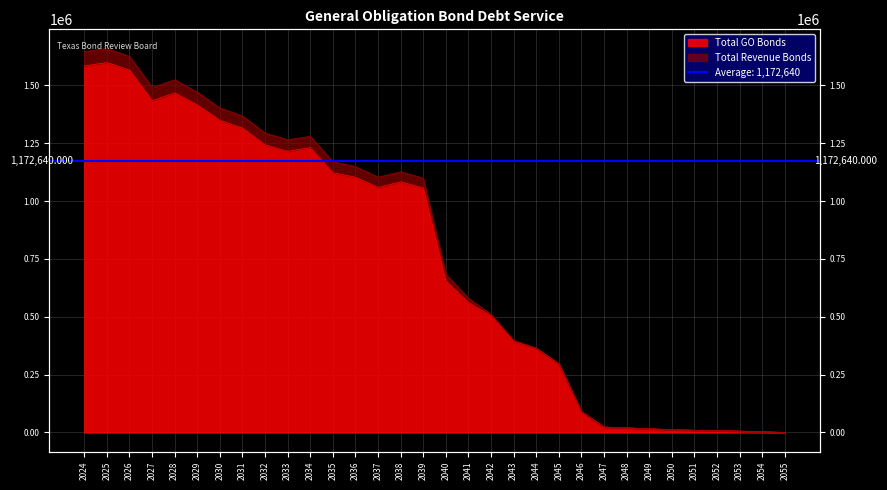

How many distinct data groups are displayed?

2